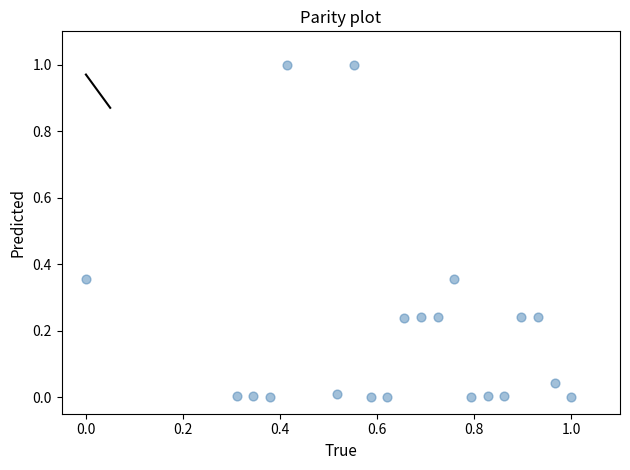

What is the range of X values (max minus min)?

1.0